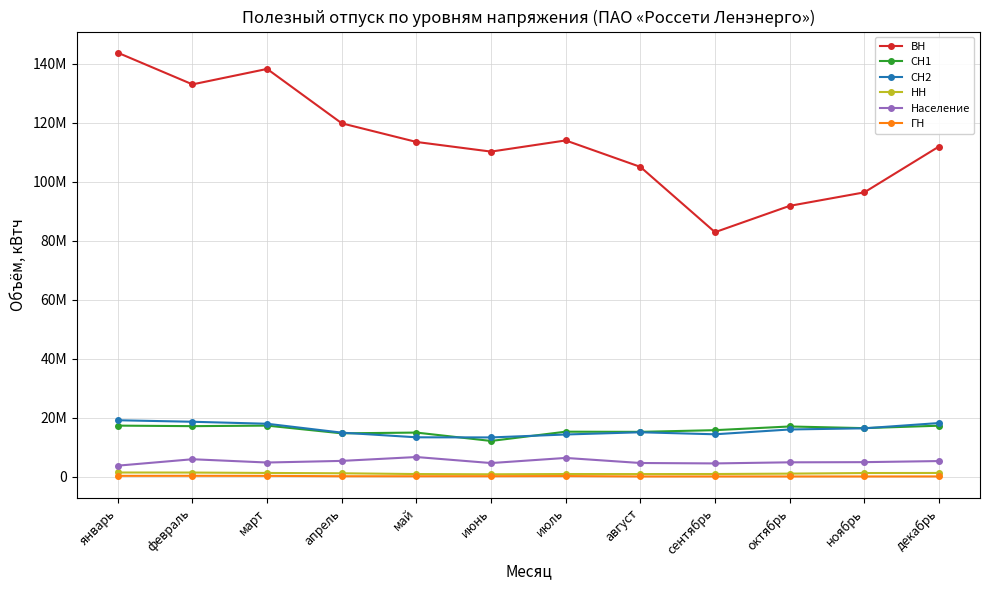

In НН, how many points are higher than both neighbors (excluding endpoints)?

1